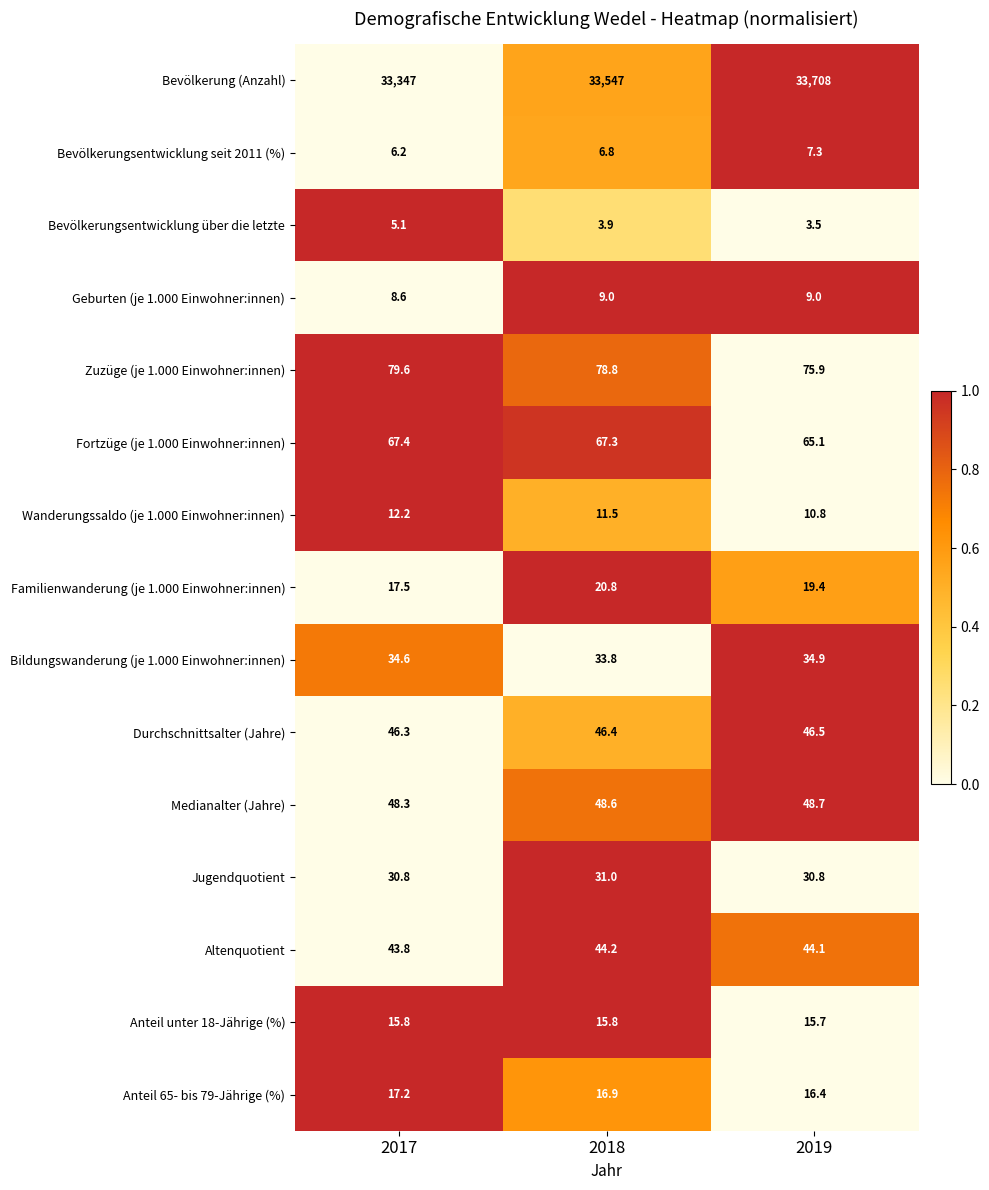

Count the number of categories in the chart.

3